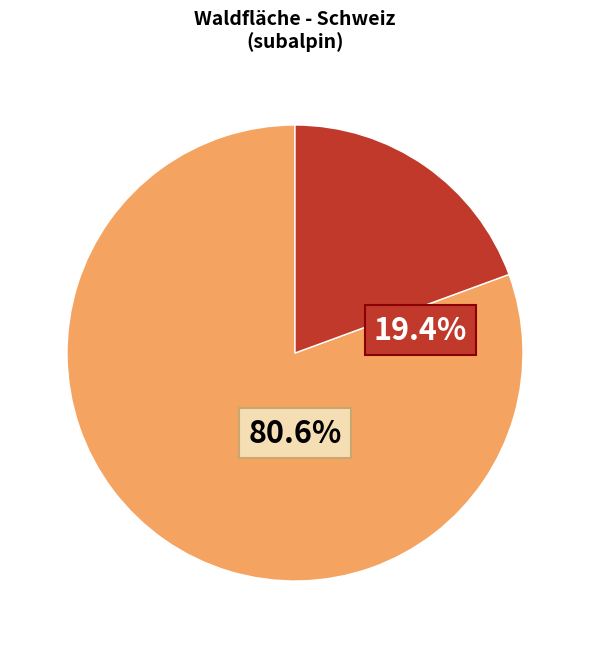

Is there a majority slice in this chart?

Yes